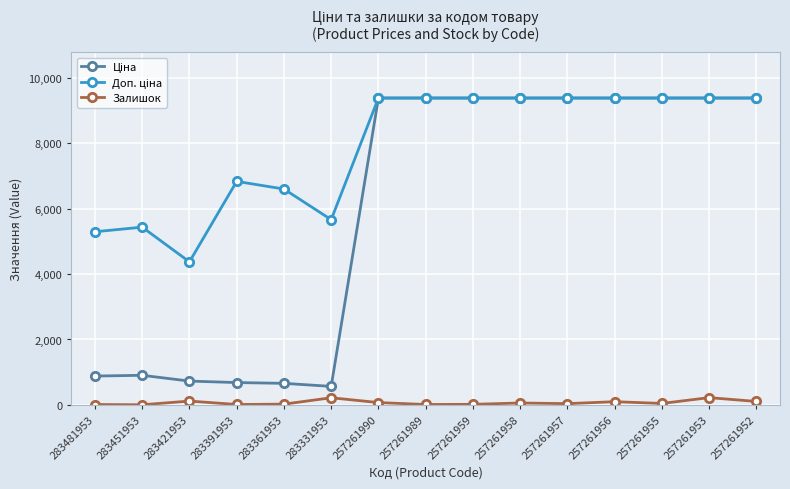

True or false: Залишок has more than 0 interior local peaks.

True